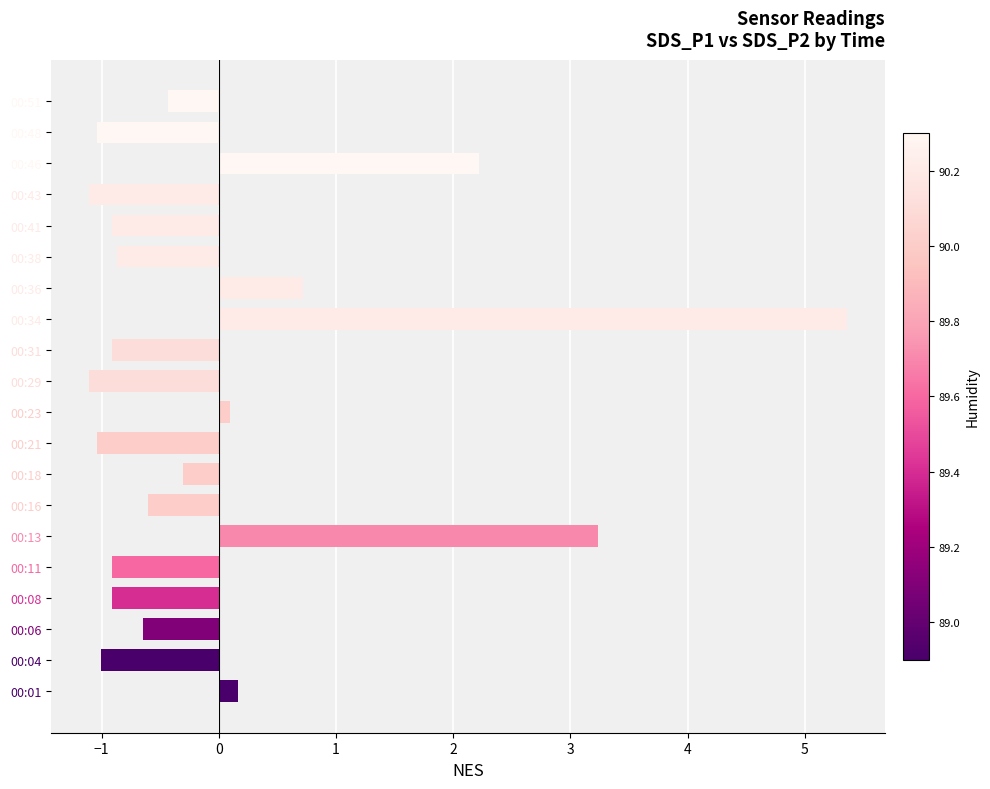

Is it true that the value at 00:04 is -0.4?

False